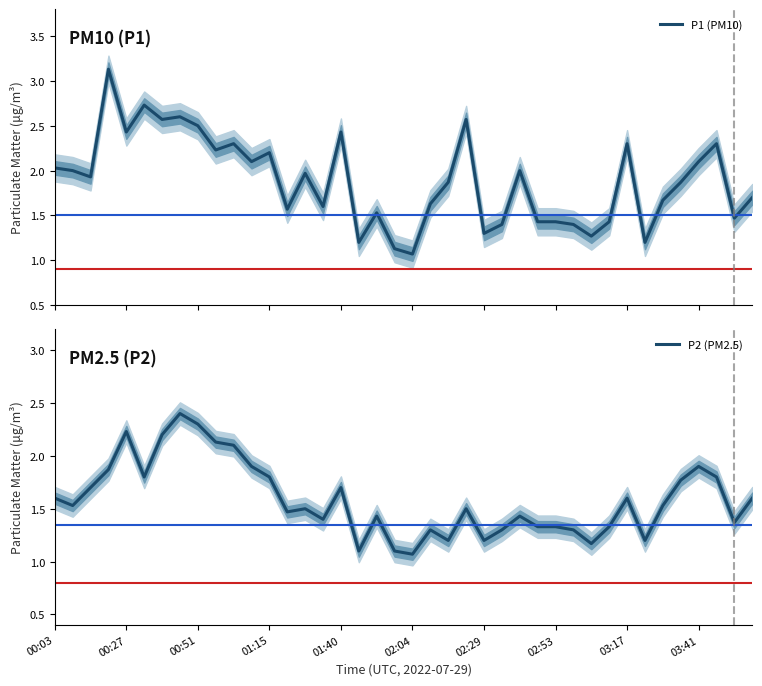

The value of P1 (PM10) at 35 is 1.9. True or false?

True